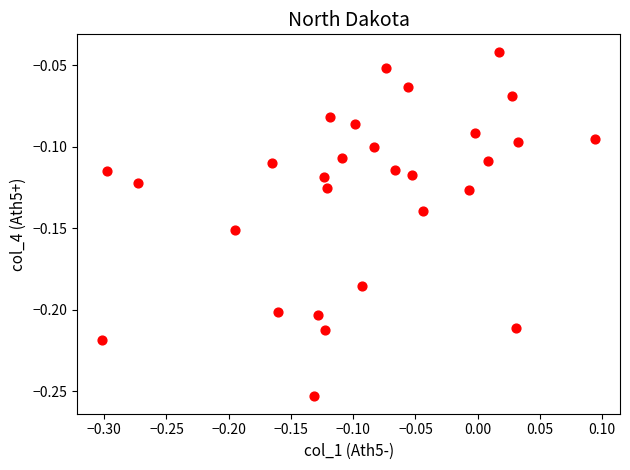

What is the range of X values (max minus min)?

0.4